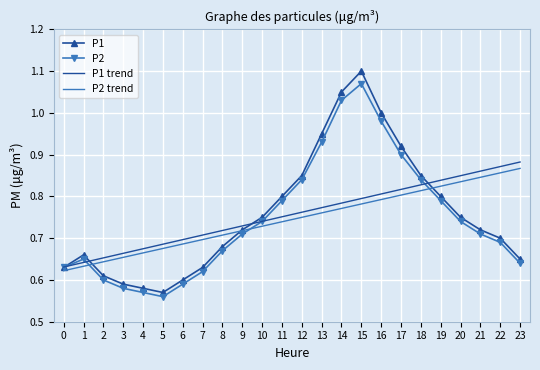

What is the difference between the highest and lowest values at 20?

0.1